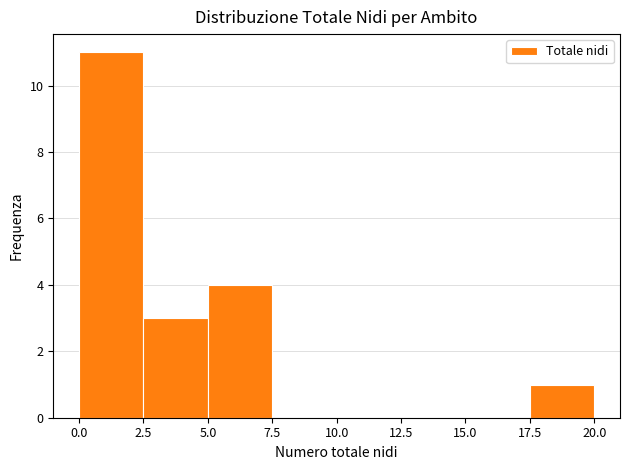

Reading left to right, list every bar in this chart as the range it spans on the x-axis followed by its height. The values are not printed on the chart, so give them approximately, as read against the axis.

0.0 to 2.5: 11
2.5 to 5.0: 3
5.0 to 7.5: 4
7.5 to 10.0: 0
10.0 to 12.5: 0
12.5 to 15.0: 0
15.0 to 17.5: 0
17.5 to 20.0: 1